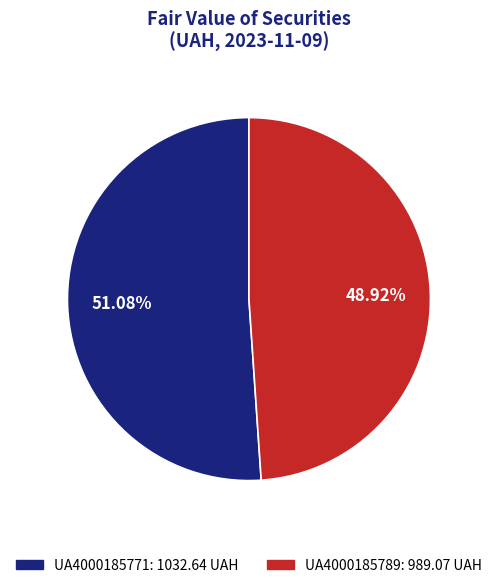

Approximately how many times larger is the value at UA4000185789 compared to UA4000185771?

1.0